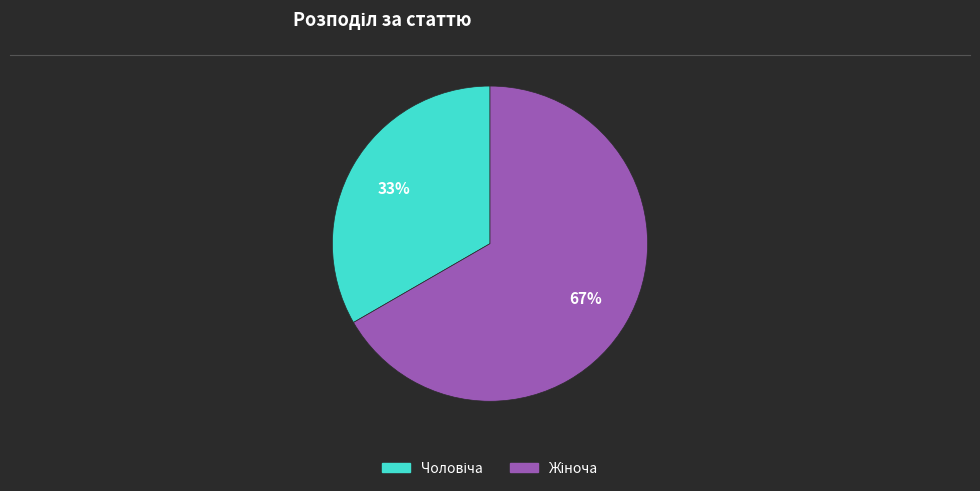

How many slices are in this pie chart?

2